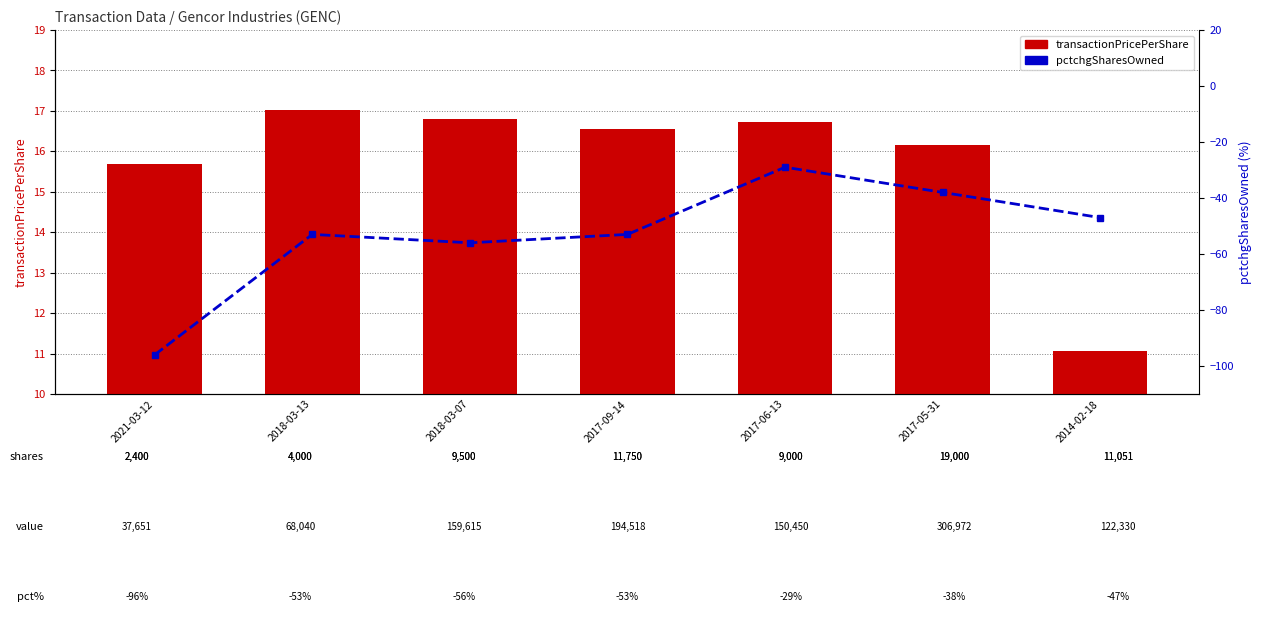

At which category does the chart reach its minimum across all series?

2021-03-12